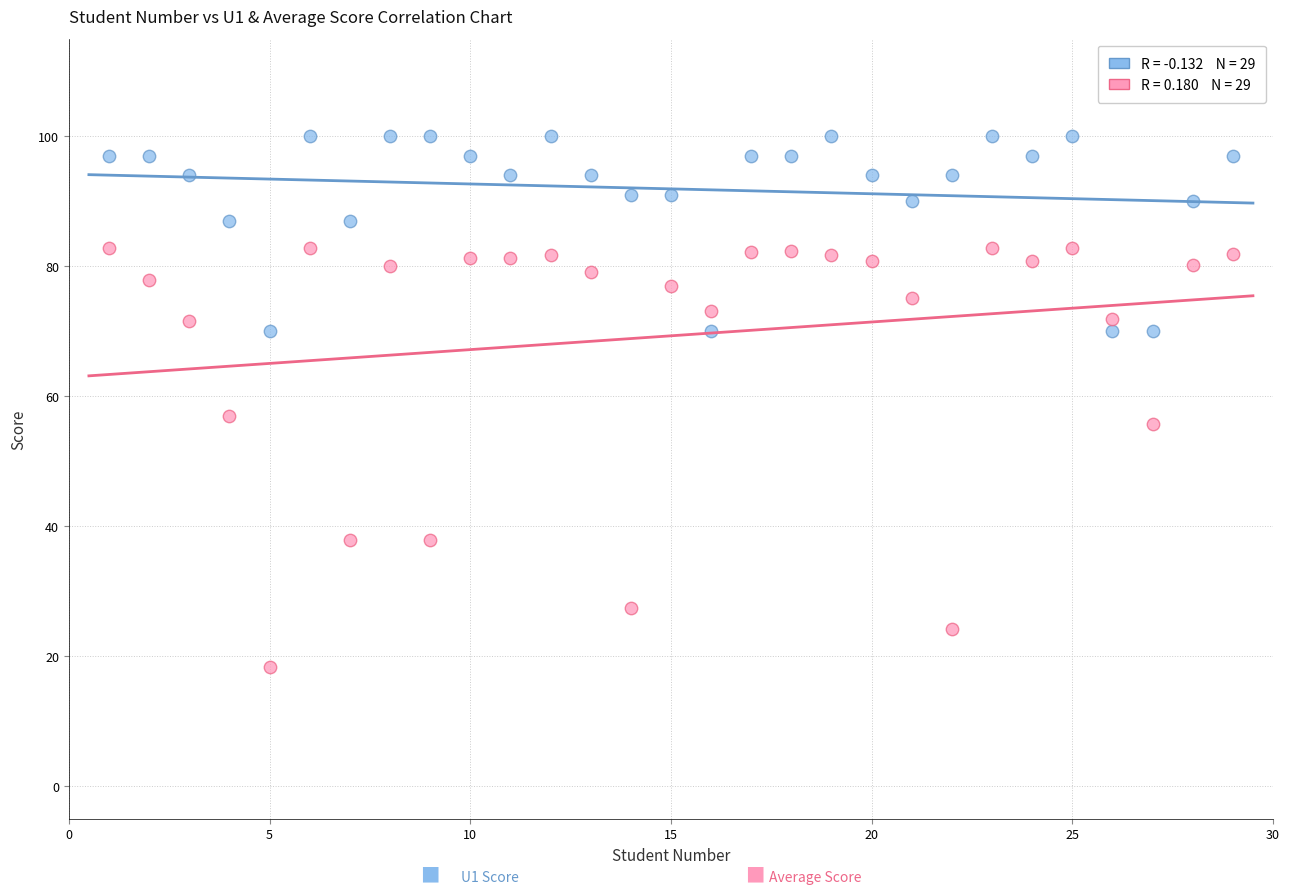

Across all series, what Y value is closest to 59?

57.0